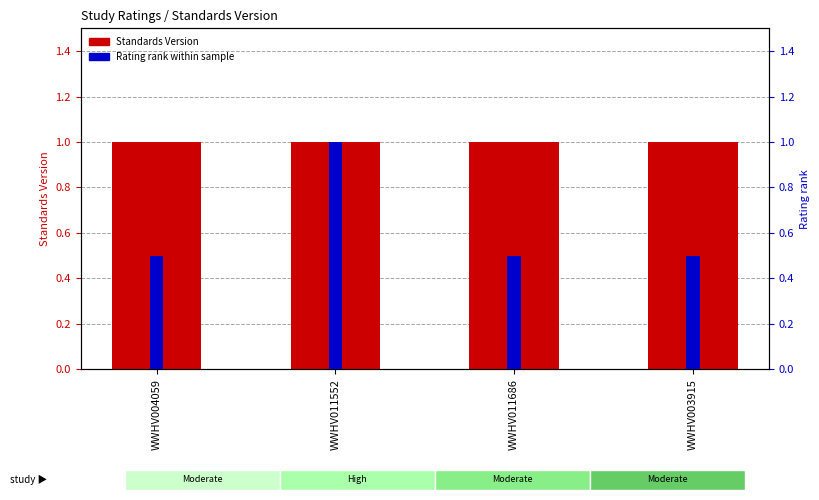

At which category is the sum across all series the highest?

WWHV011552